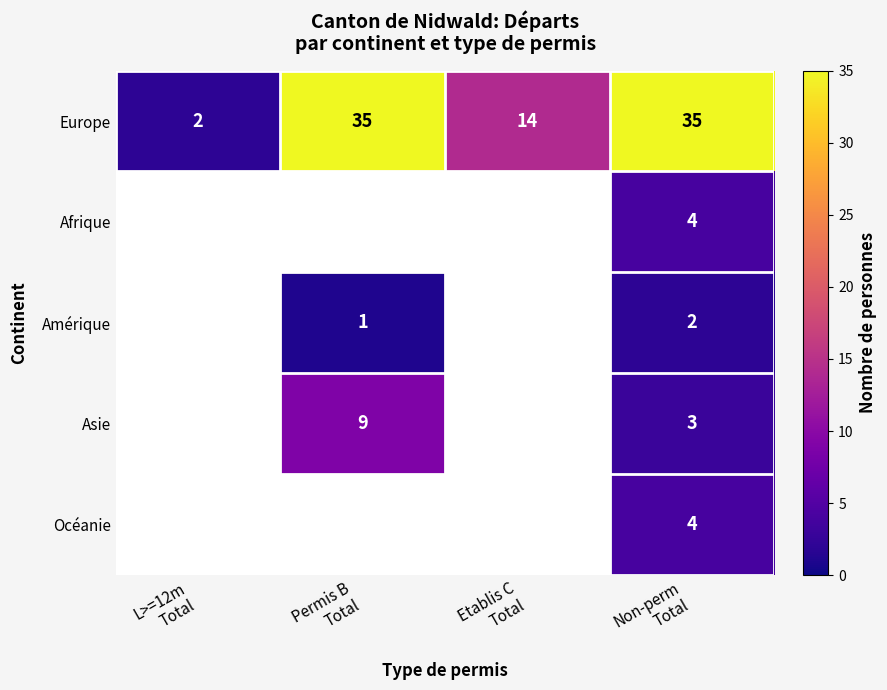

How many categories are shown in the chart?

4